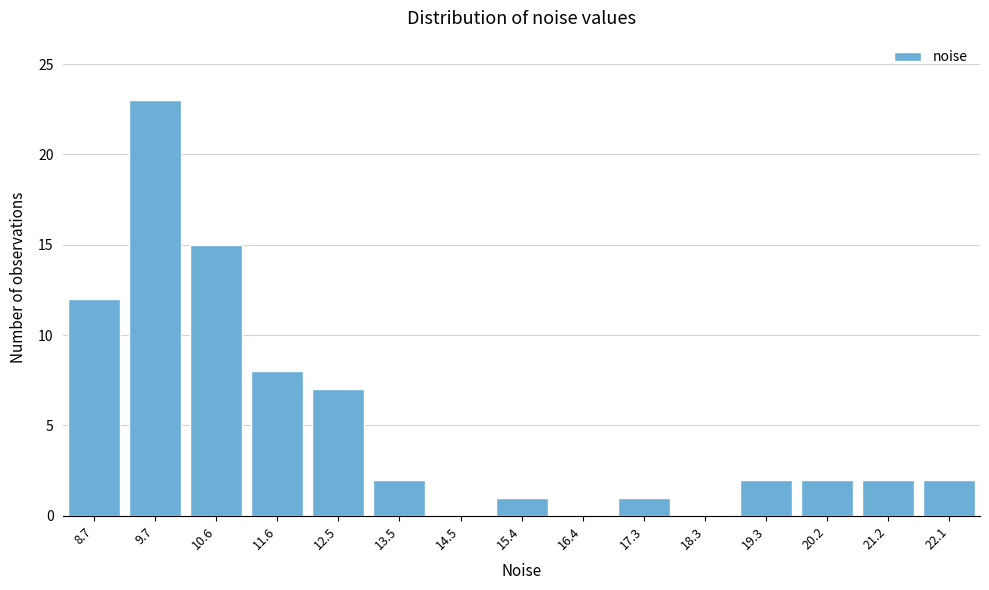

Reading right to left, list all the values displayed in this chart.

22.1=2	21.2=2	20.2=2	19.3=2	18.3=0	17.3=1	16.4=0	15.4=1	14.5=0	13.5=2	12.5=7	11.6=8	10.6=15	9.7=23	8.7=12